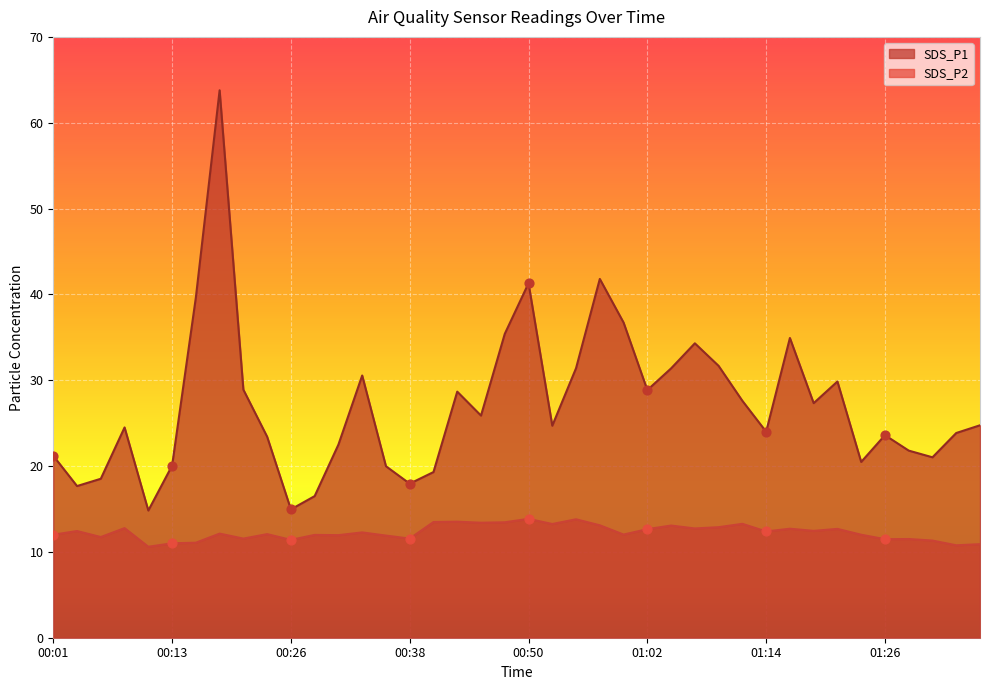

At how many categories does at least one series exceed 32?

8